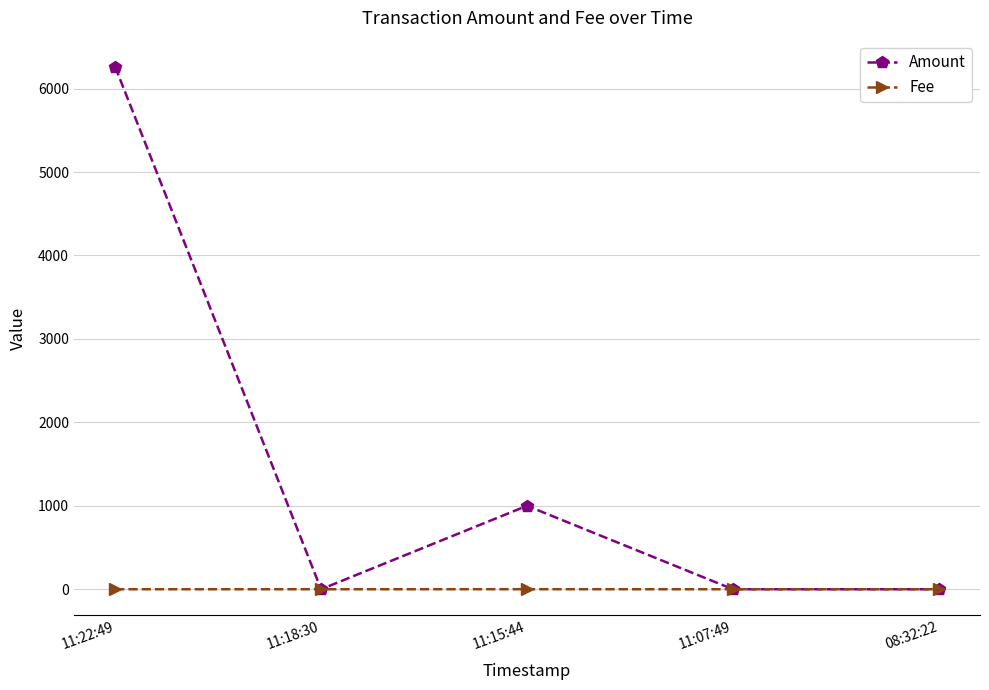

Which series has the largest total across all categories?

Amount